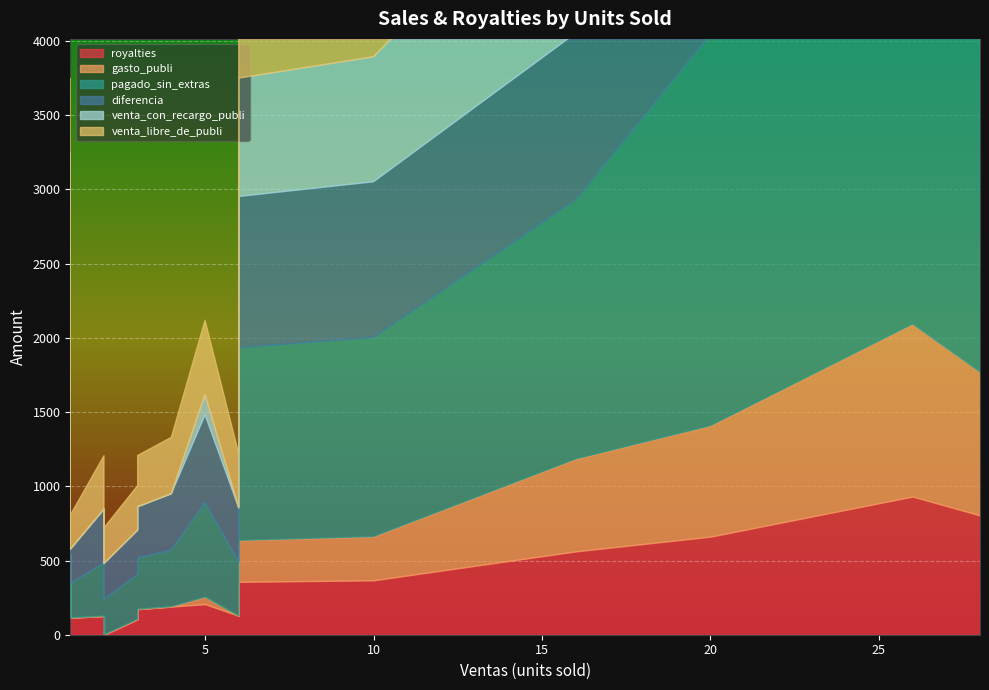

How many values in the diferencia series exceed 589?

8